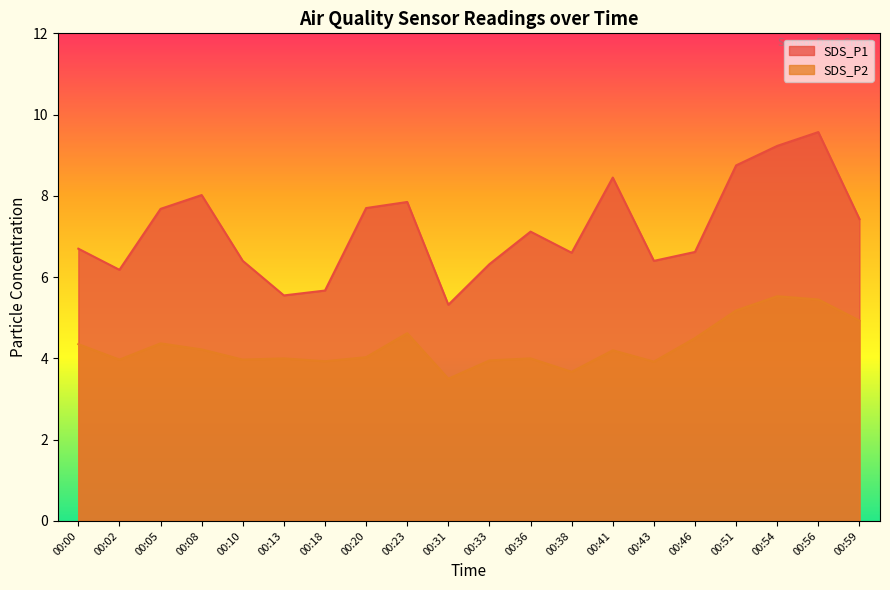

What is the greatest value displayed?

9.6